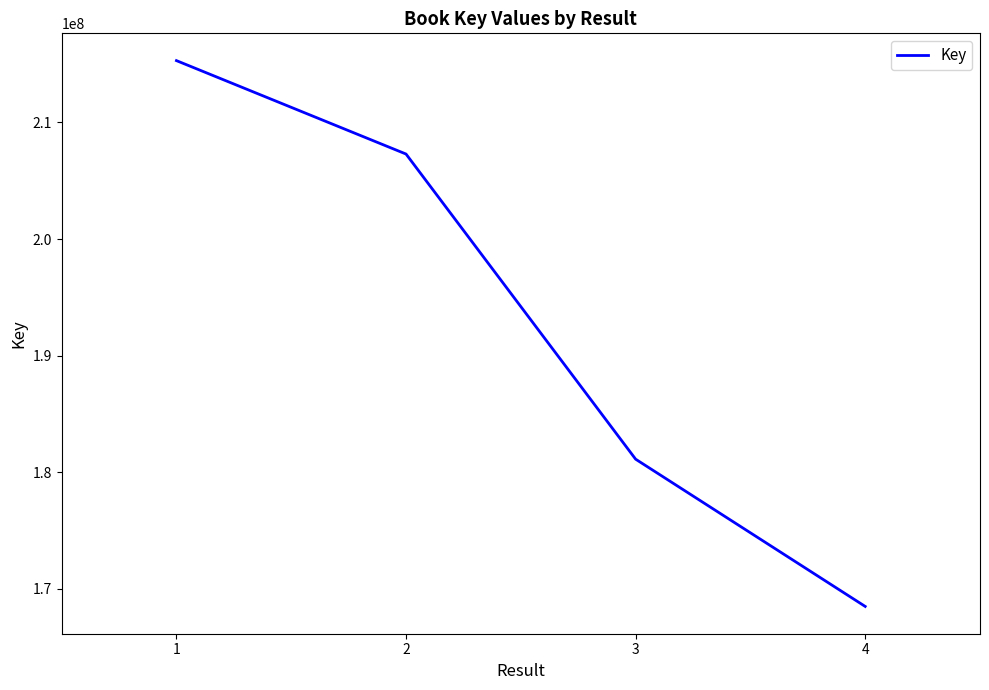

The chart shows a value of 228897147 at 4. True or false?

False